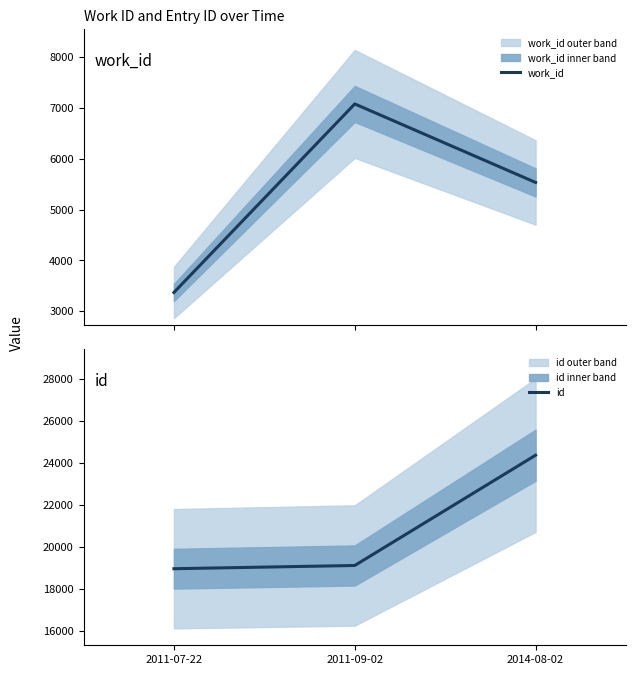

What position from the left is 2014-08-02?

3